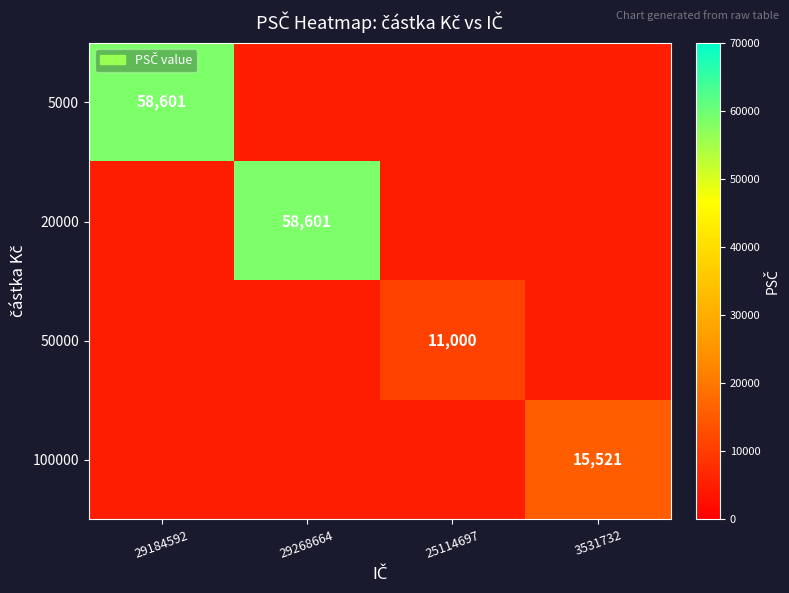

How many positive values does the 20000 series have?

1